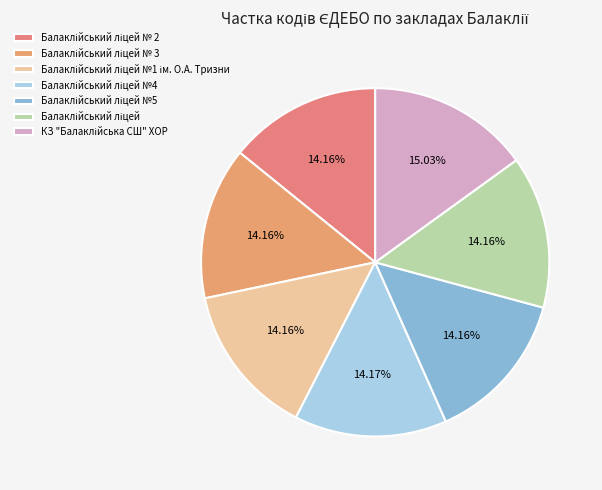

How many slices are in this pie chart?

7